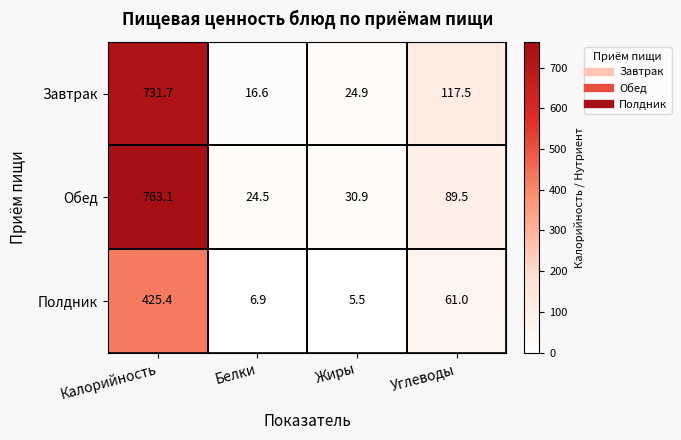

What is the difference between the maximum and second lowest values in the Полдник series?

418.5